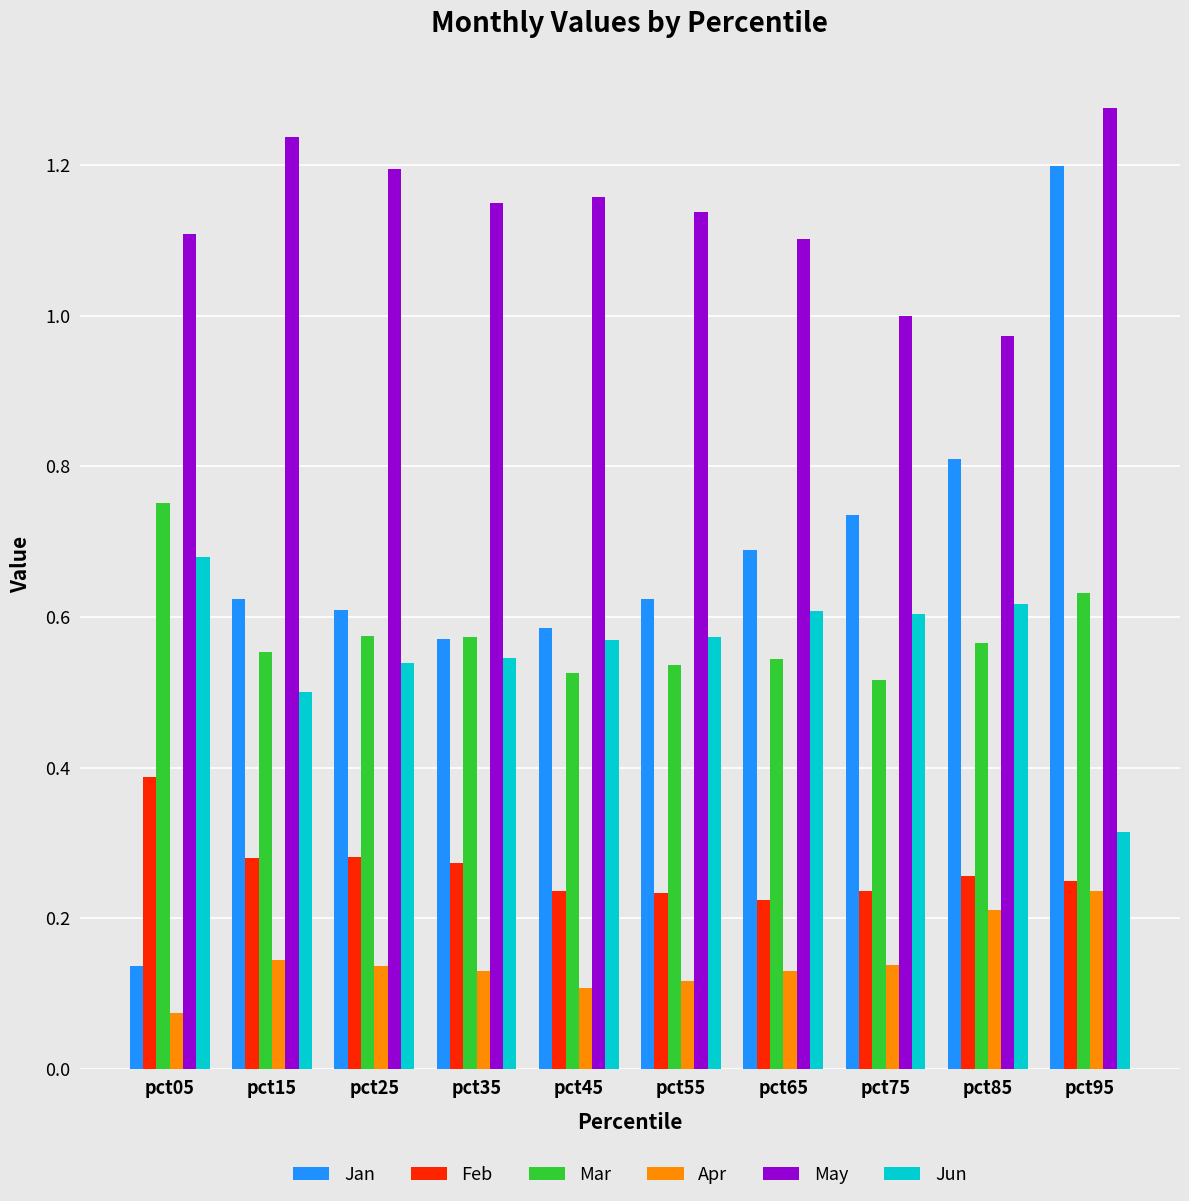

Does the chart contain any negative values?

No